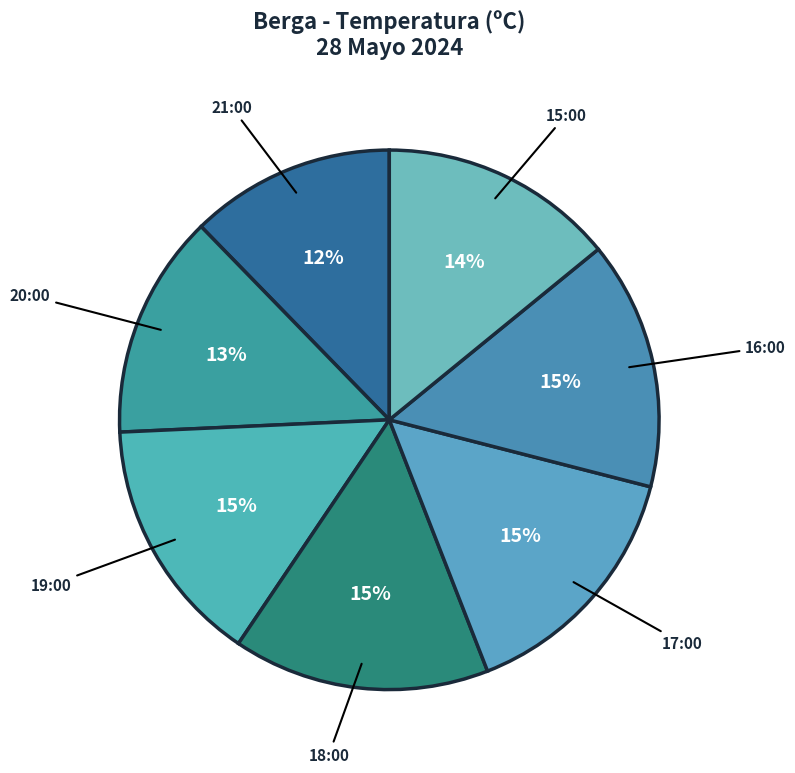

Do 15:00 and 18:00 together represent more than half of the pie?

No